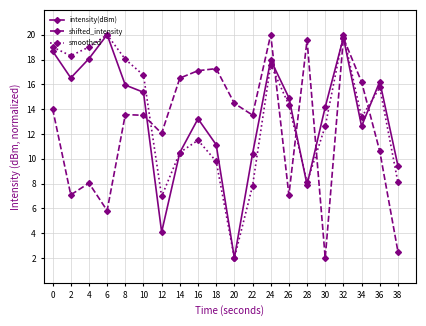

Which series ends up on top after the final intersection of shifted_intensity and smoothed?

smoothed